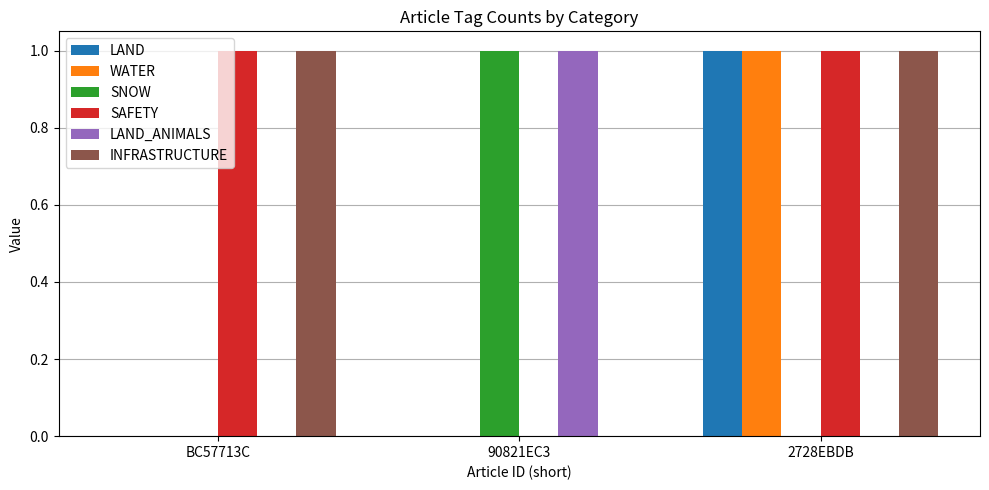

Does the chart contain stacked bars?

No